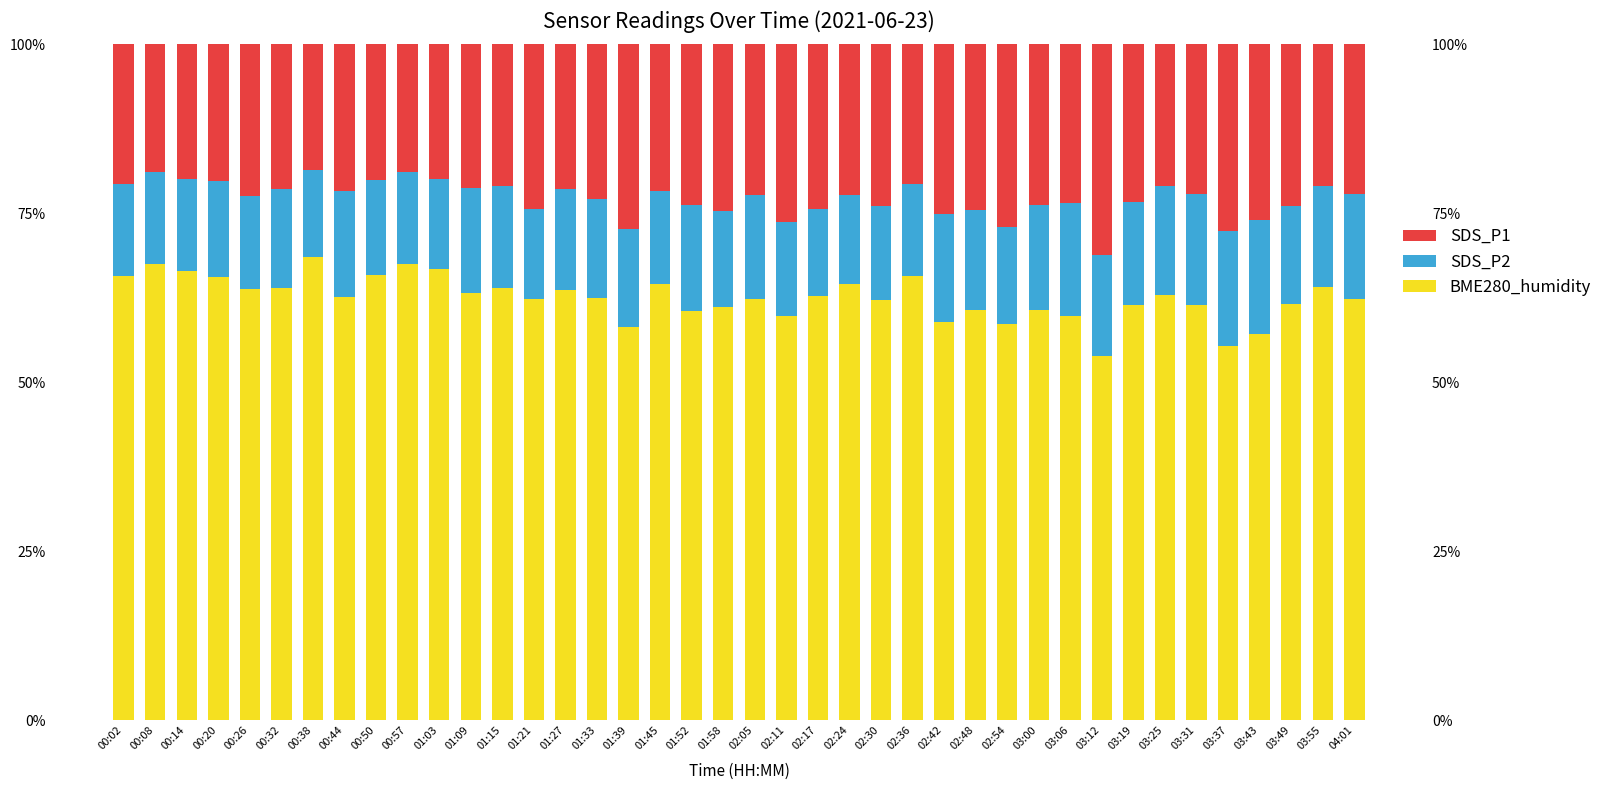

At which category does the chart reach its minimum across all series?

02:17